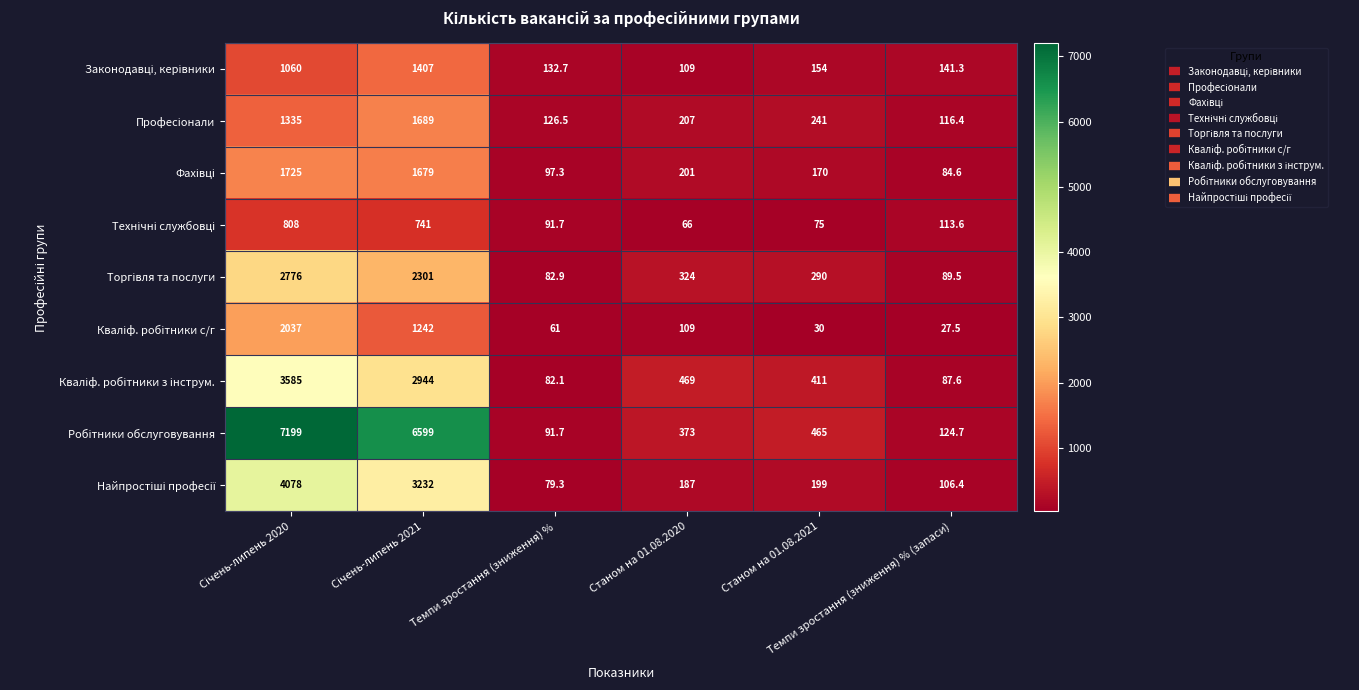

What is the maximum value shown in the chart?

7199.0